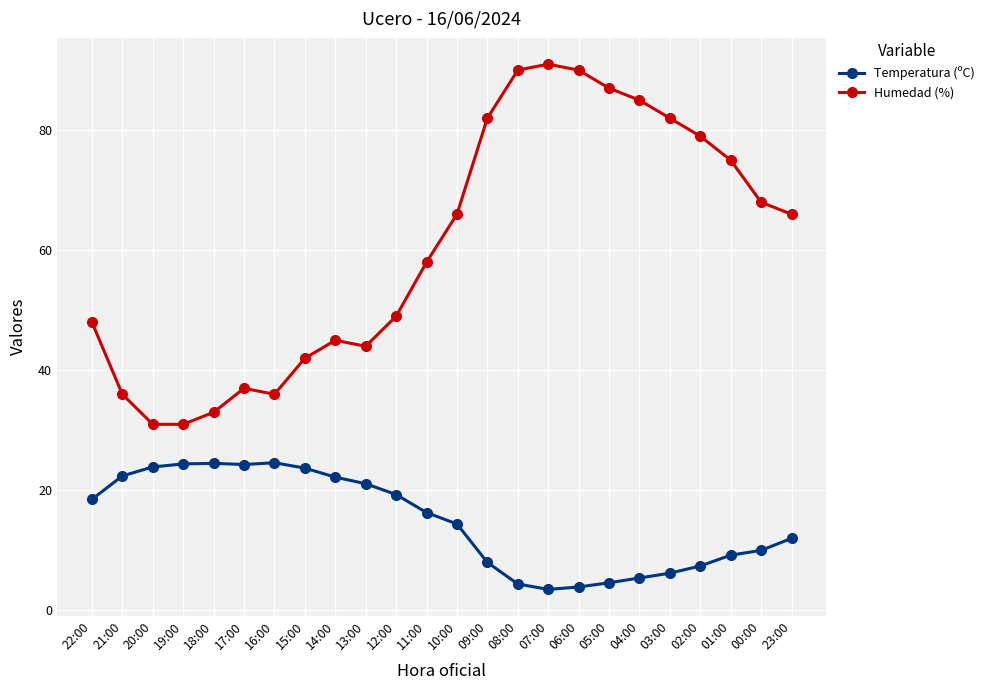

Is it true that Humedad (%) equals 66.0 at 23:00?

True